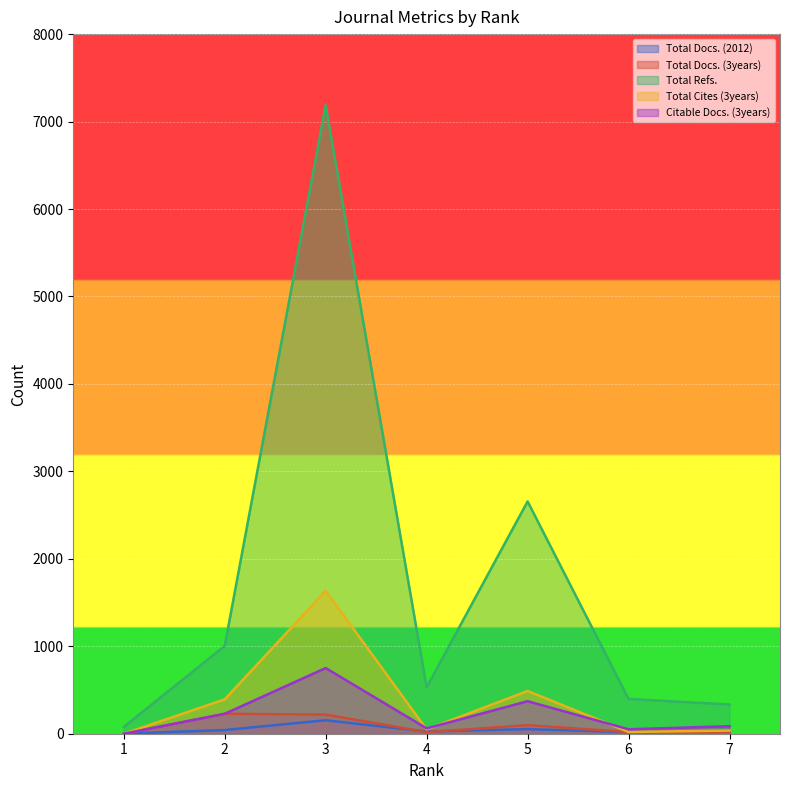

True or false: Total Cites (3years) and Total Refs. intersect in this chart.

False